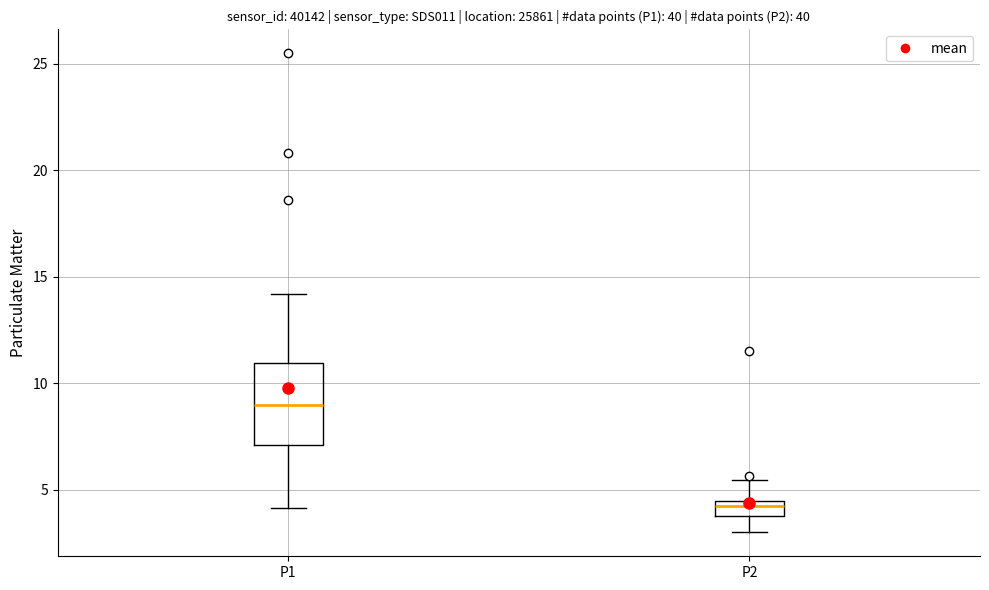

Comparing the boxes themselves (not the whiskers), which one is the tallest?

P1